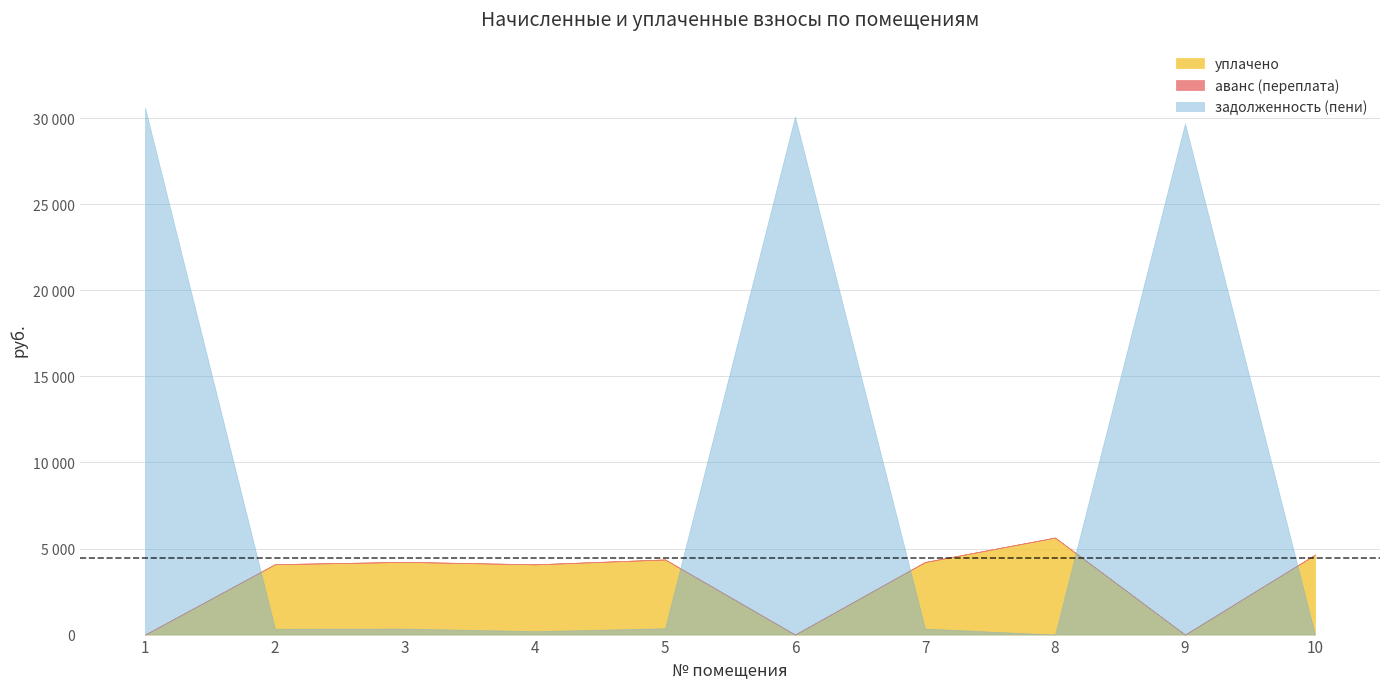

Reading right to left, list all the values displayed in this chart.

уплачено: 4643.9	0.0	5636.6	4216.7	0.0	4364.3	4080.0	4222.6	4089.5	0.0
аванс (переплата): 0.0	0.0	0.0	0.0	0.0	0.0	0.0	0.1	0.0	0.0
задолженность (пени): 0.0	29692.9	0.0	351.4	30097.8	368.9	199.6	352.0	340.8	30605.5